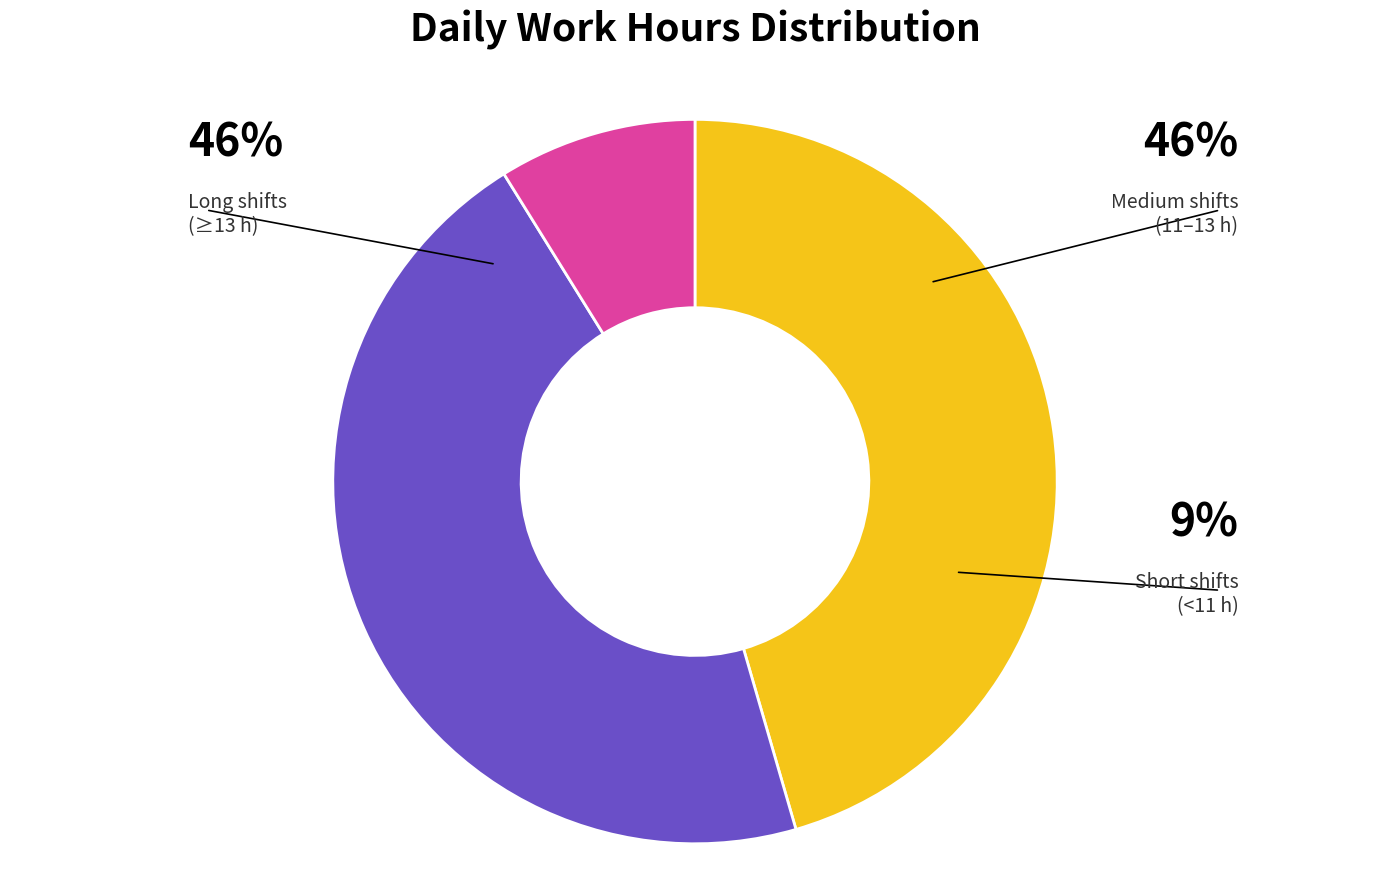

Does any single category account for the majority?

No